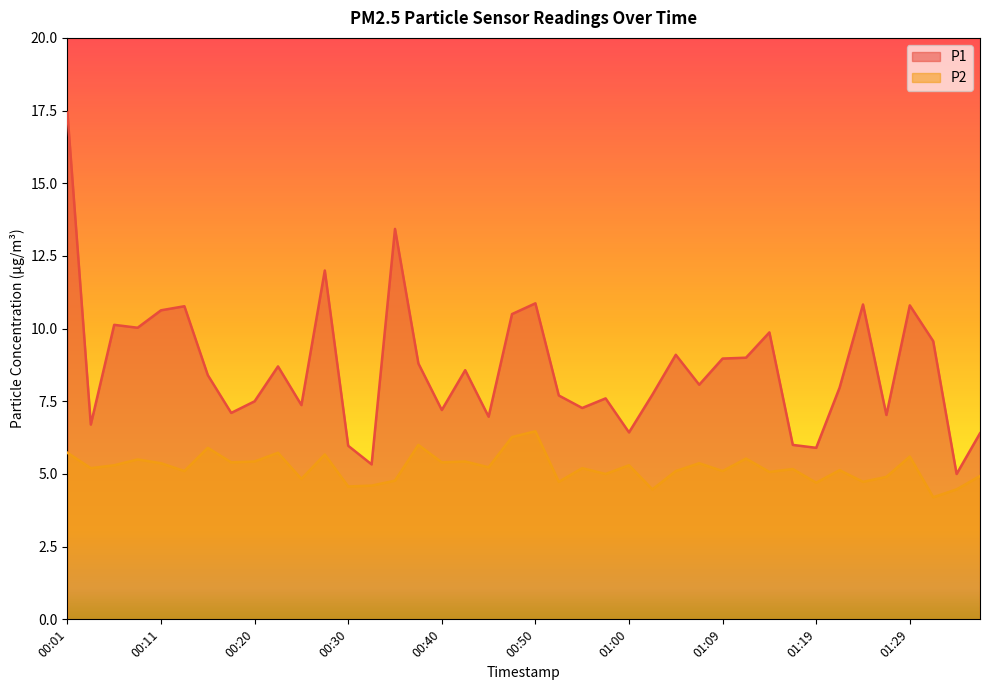

True or false: P1 has more than 1 points higher than both neighbors.

True